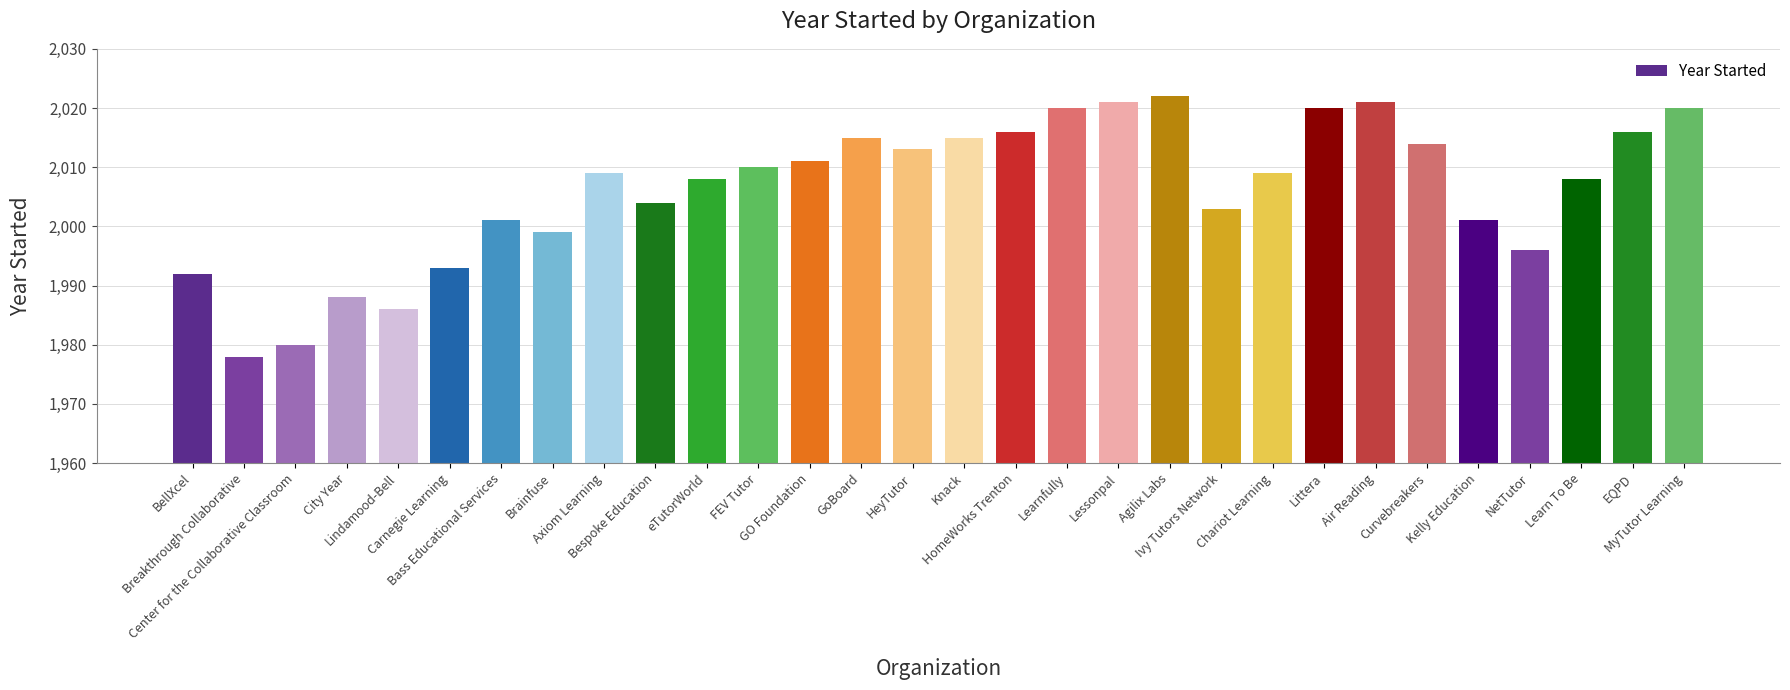

What is the difference between the maximum and minimum values?

44